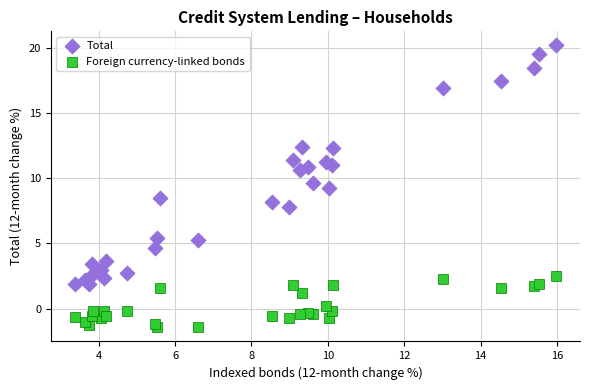

Which series contains the highest Y value?

Total